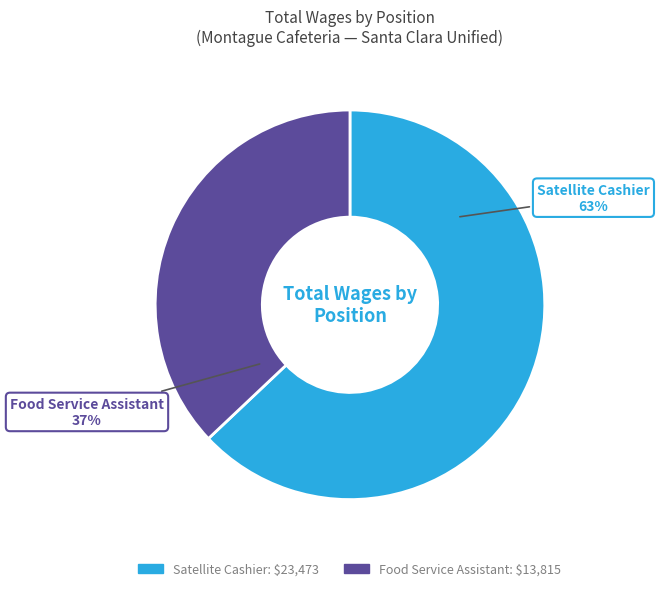

How many segments does this pie chart have?

2